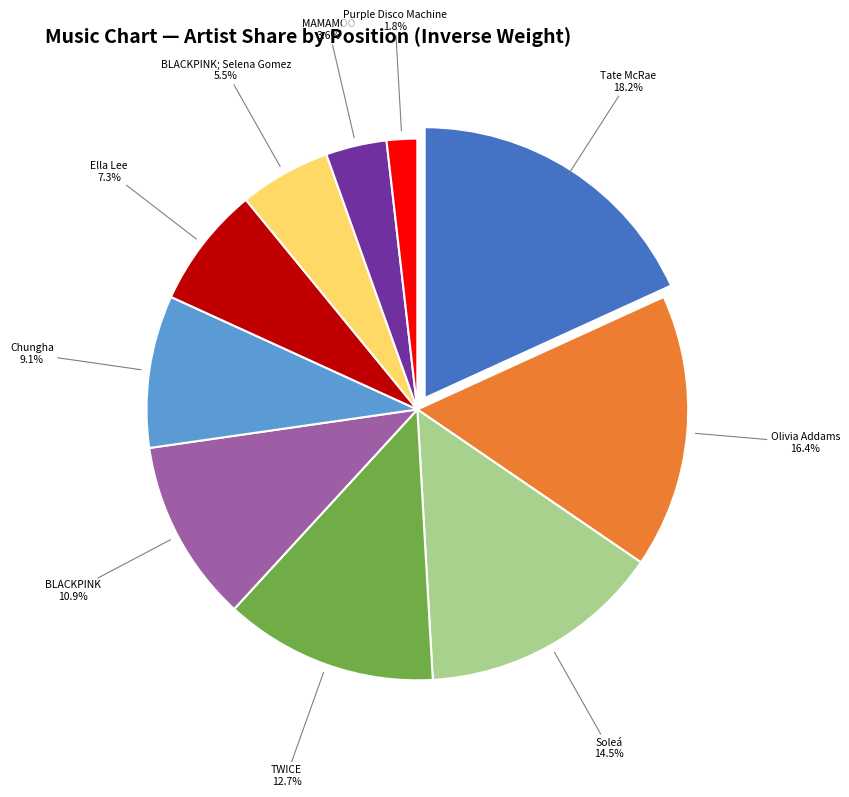

Which has a higher value, BLACKPINK; Selena Gomez or MAMAMOO?

BLACKPINK; Selena Gomez